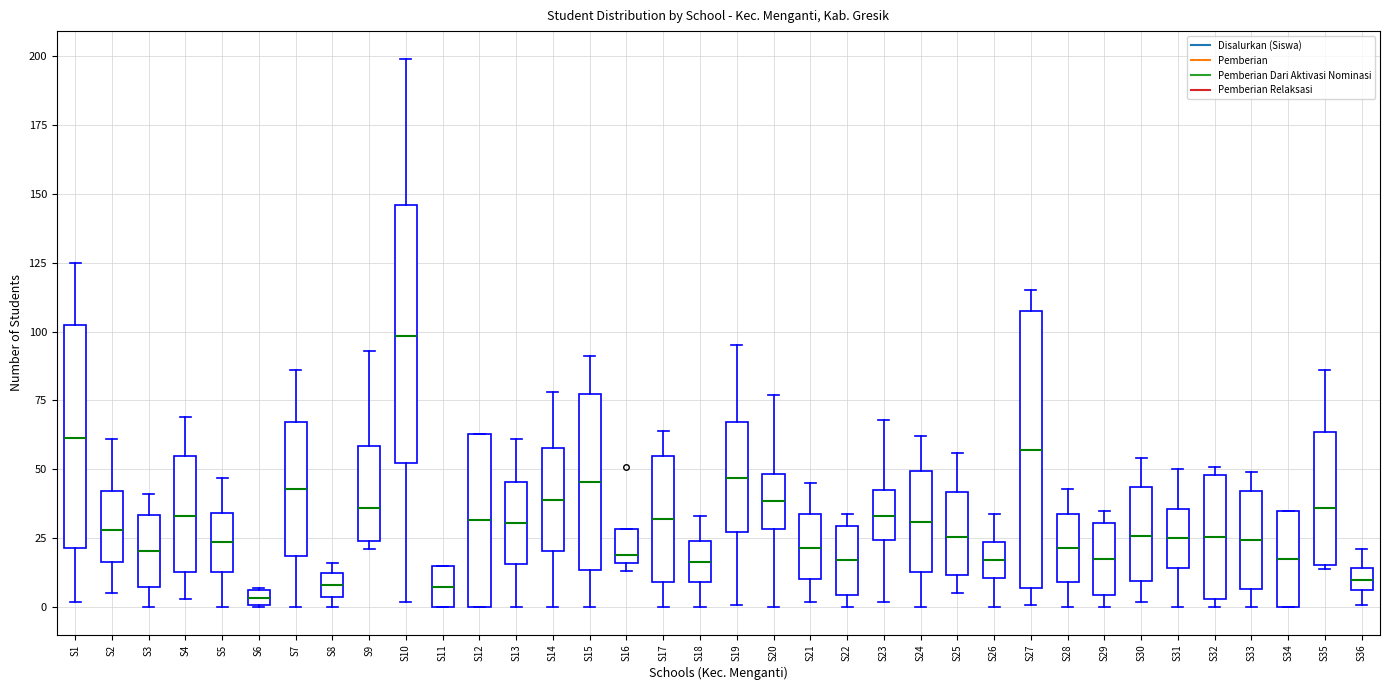

Which box is the tallest, from its lower edge to its upper edge?

S27